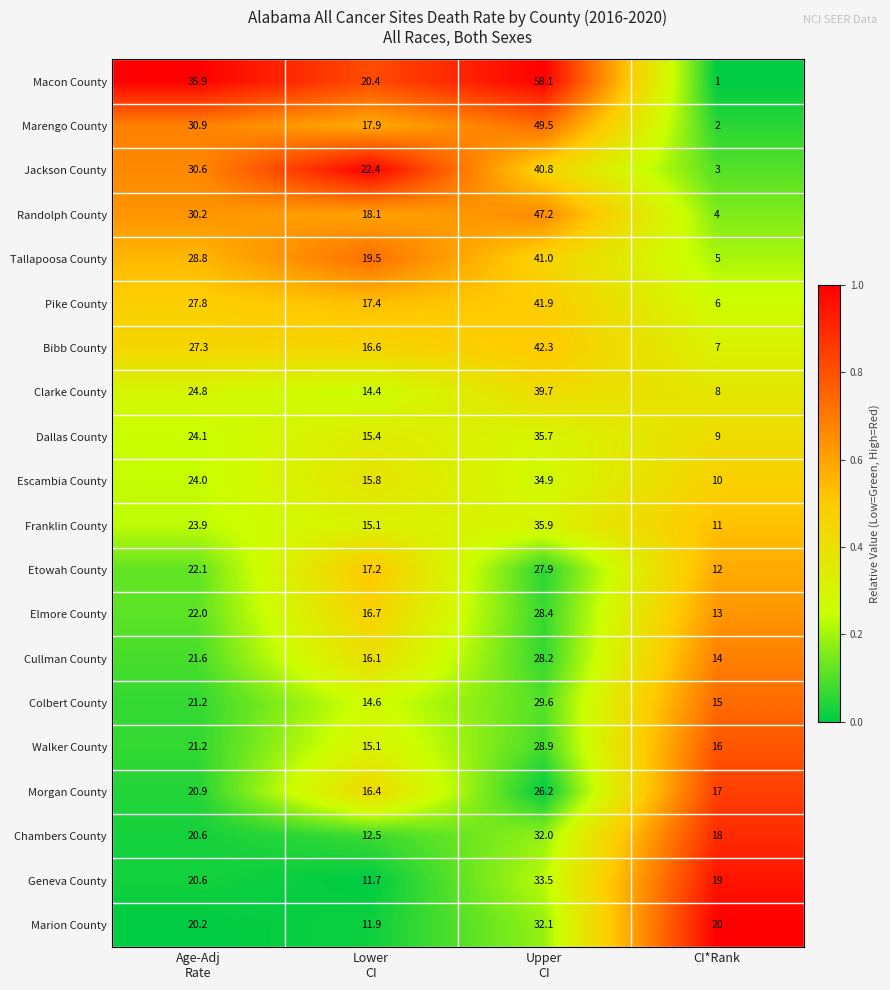

Which category has the lowest value across all series?

CI*Rank